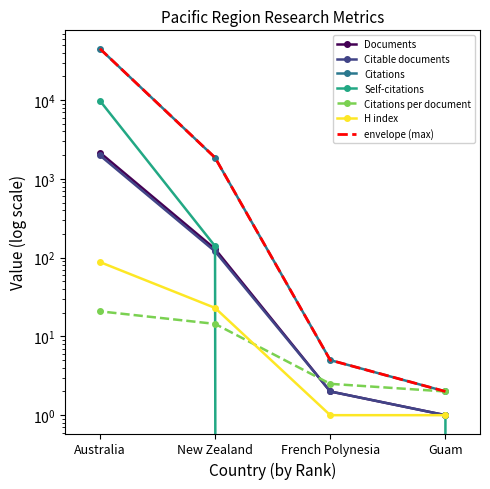

Rank the categories by Self-citations value from highest to lowest.

Australia, New Zealand, Guam, French Polynesia